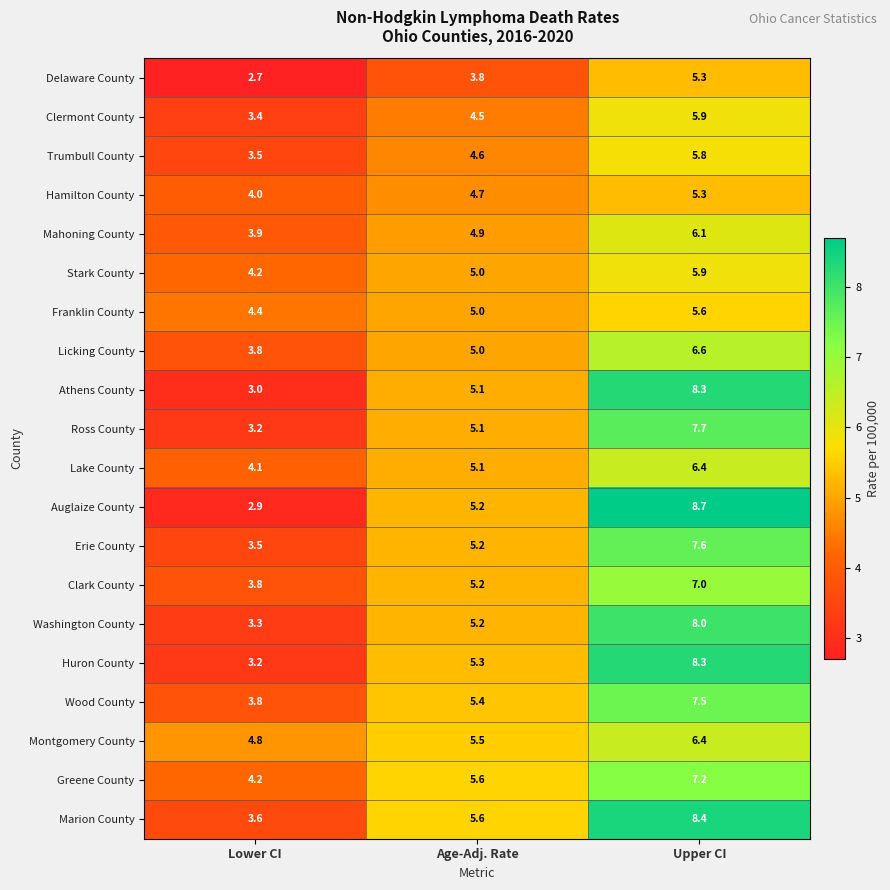

The Montgomery County series shows 6.4 at Upper CI. True or false?

True